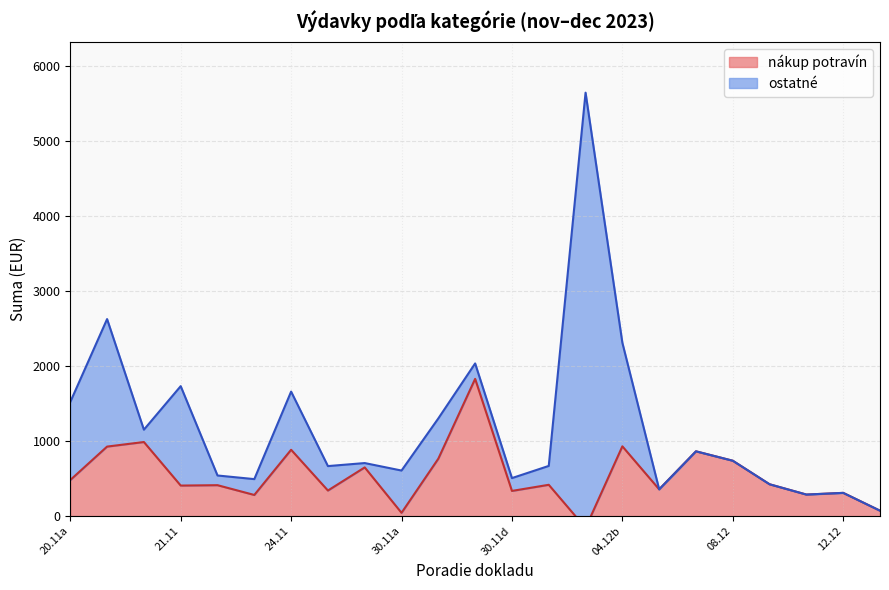

True or false: there are more than 0 points higher than both neighbors.

True